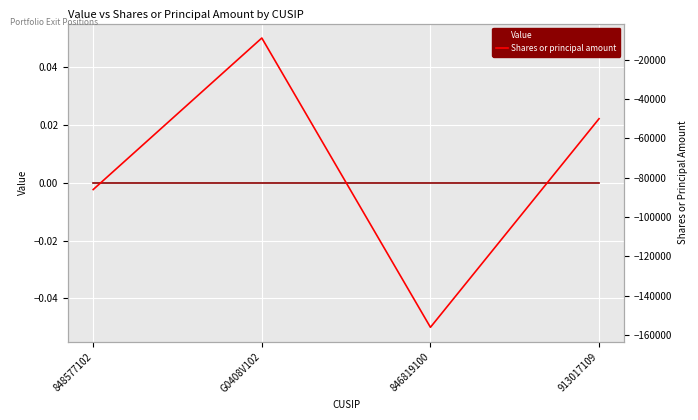

What is the label of the 3rd point from the right?

G0408V102